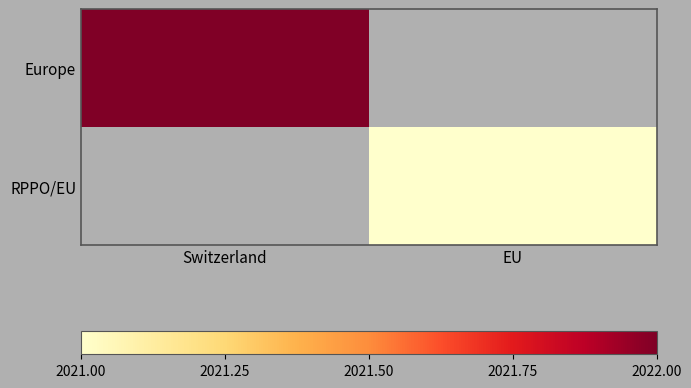

What is the greatest value displayed?

2022.0